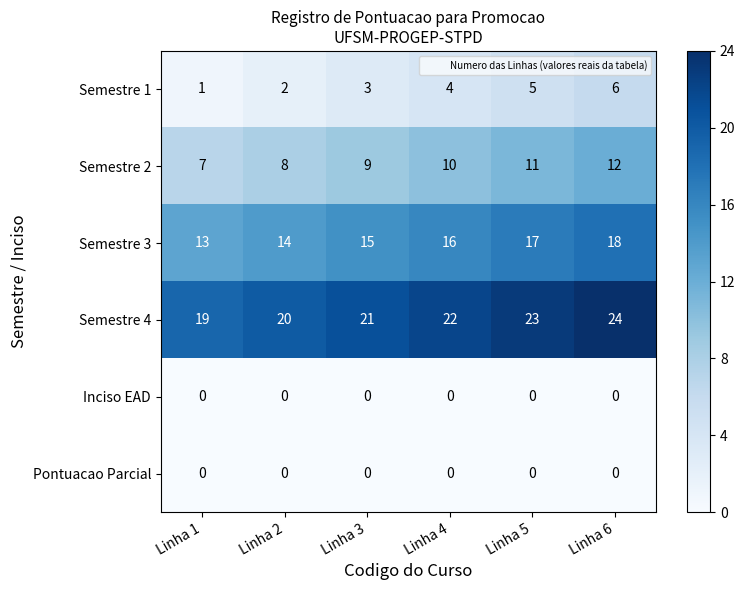

Read the Semestre 3 value at Linha 4.

16